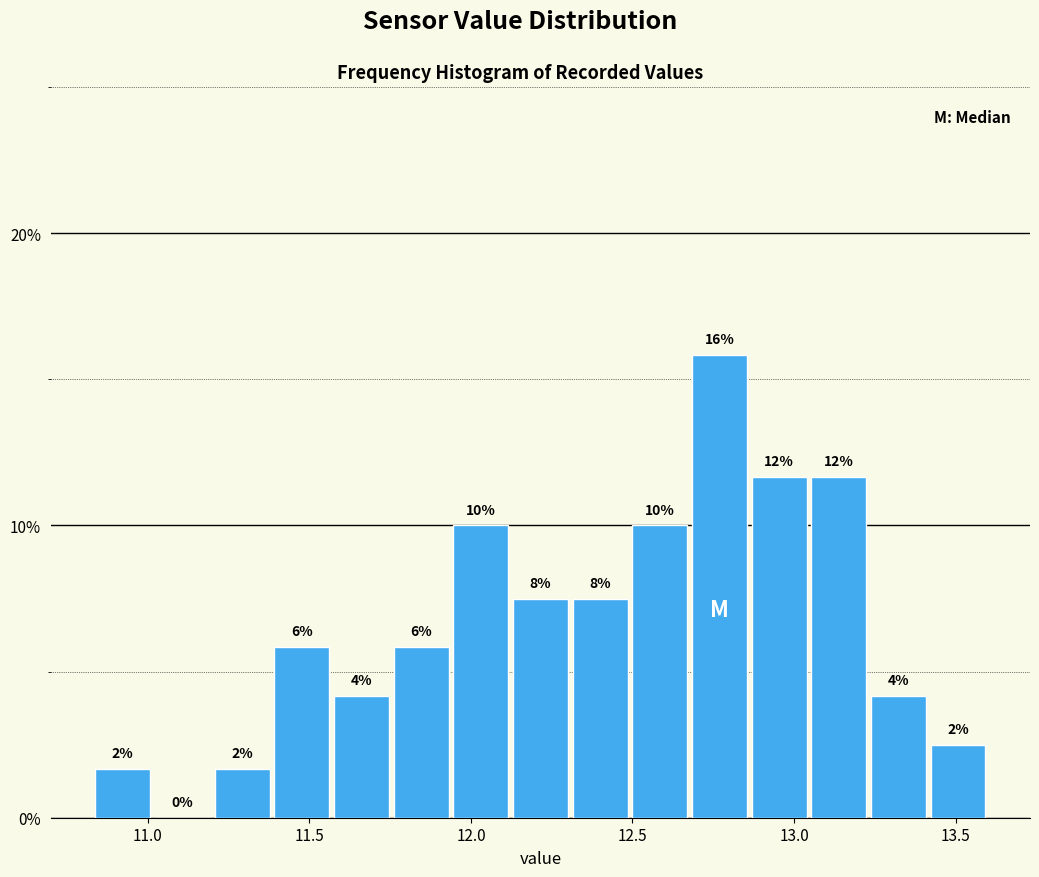

Around what value on the x-axis is the tallest bar? Give the approximate position of its centre, as read against the axis.

12.75